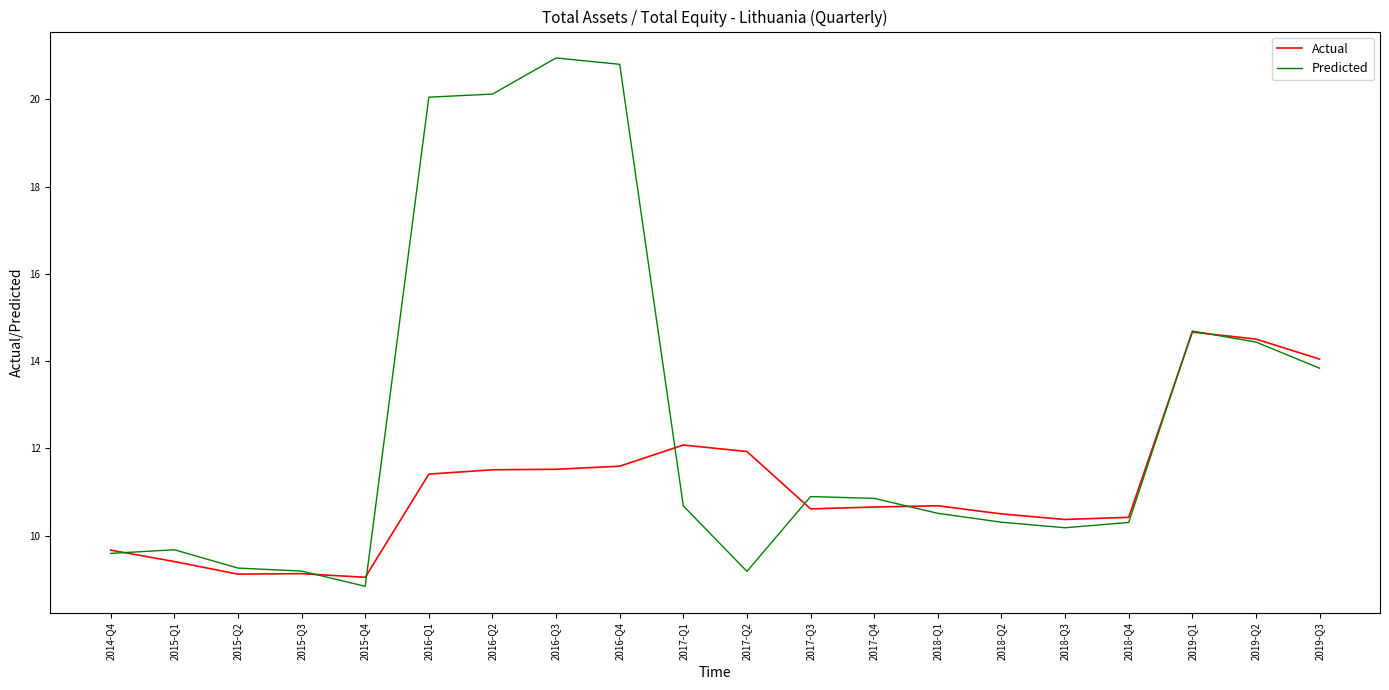

Is this an area chart (filled region under the line)?

No